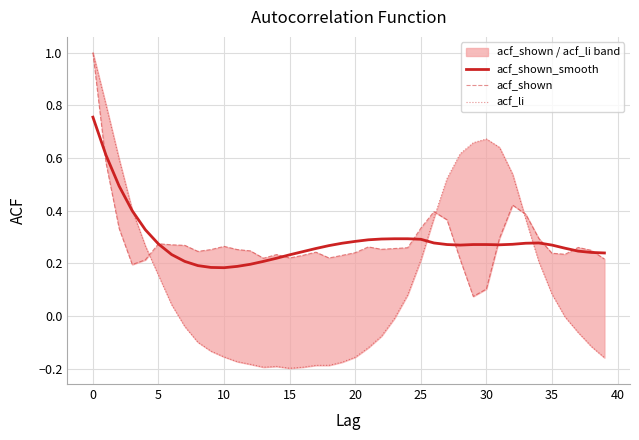

What is the total value across all series at 29?

1.0